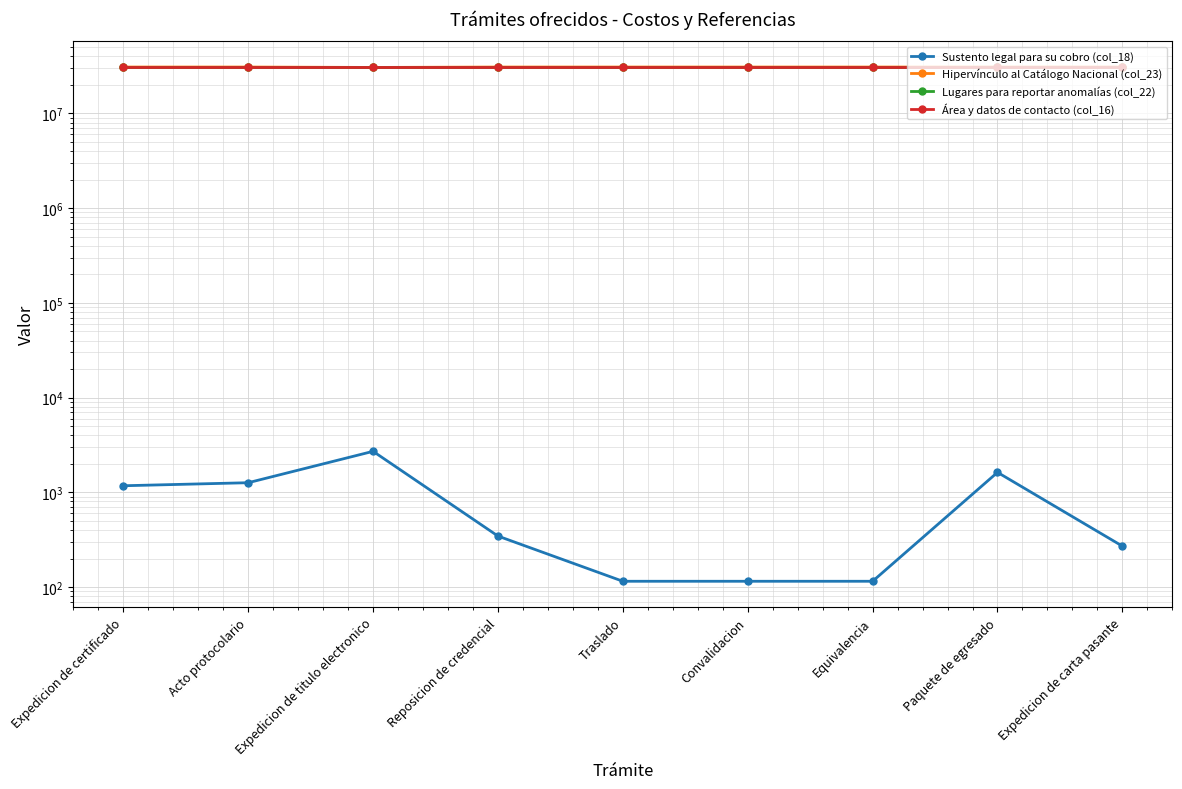

Which series has the largest range (max minus min)?

Hipervínculo al Catálogo Nacional (col_23)